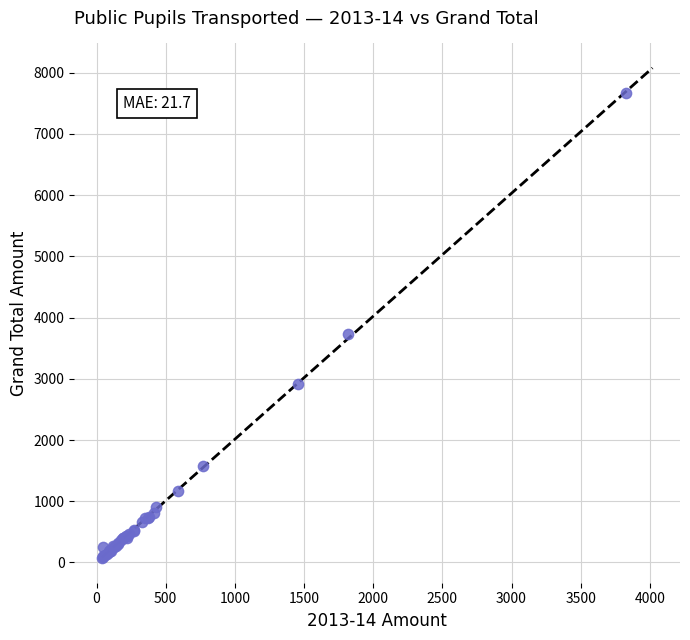

What Y value in the scatter plot is closest to 3868?

3740.0